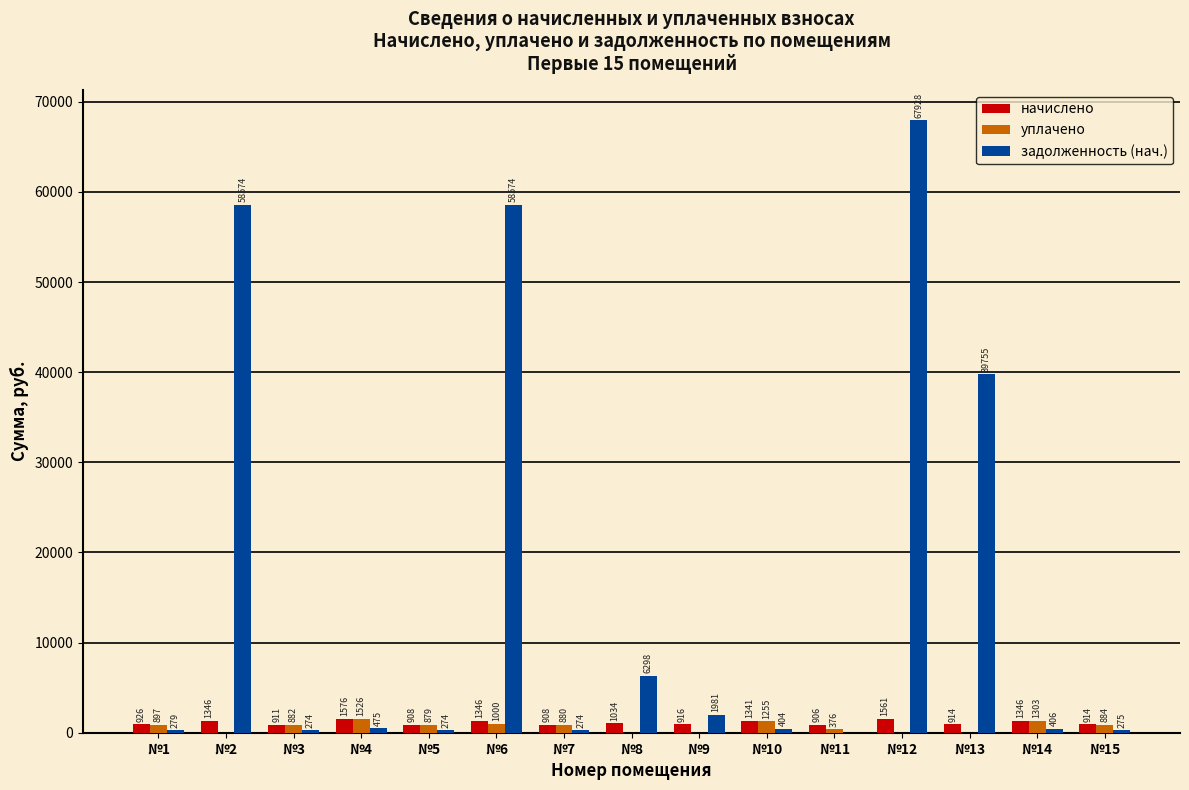

What value does the начислено series have at №11?

905.9